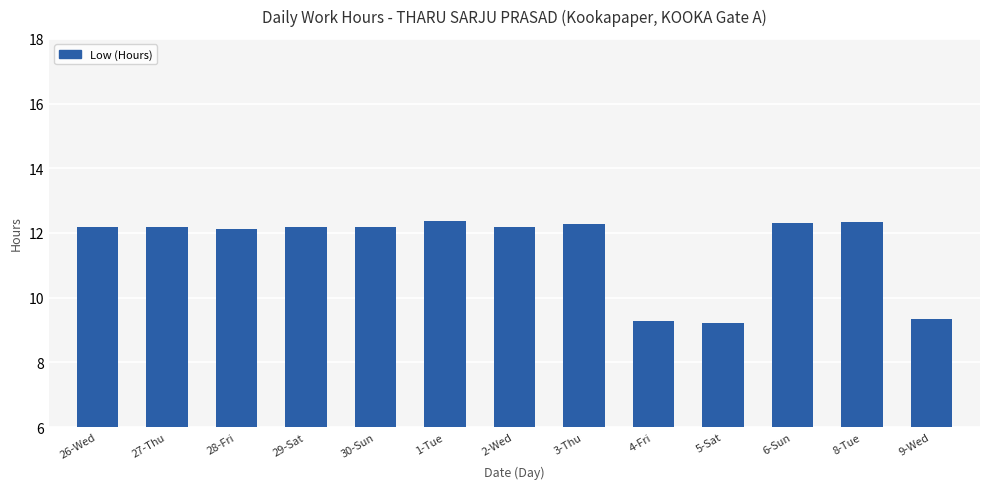

What is the greatest value displayed?

12.4